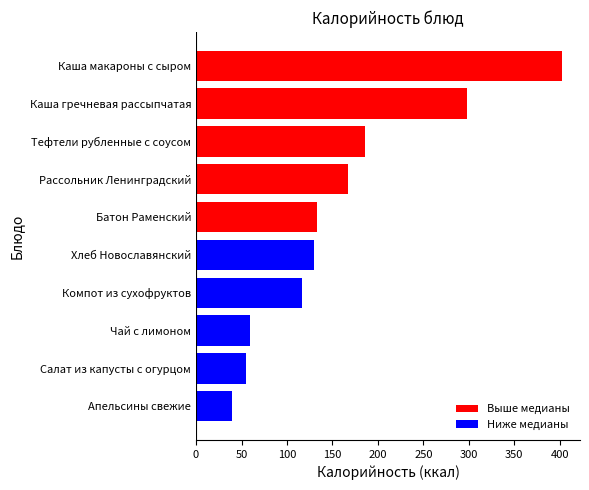

What value does the data have at Хлеб Новославянский?

130.0